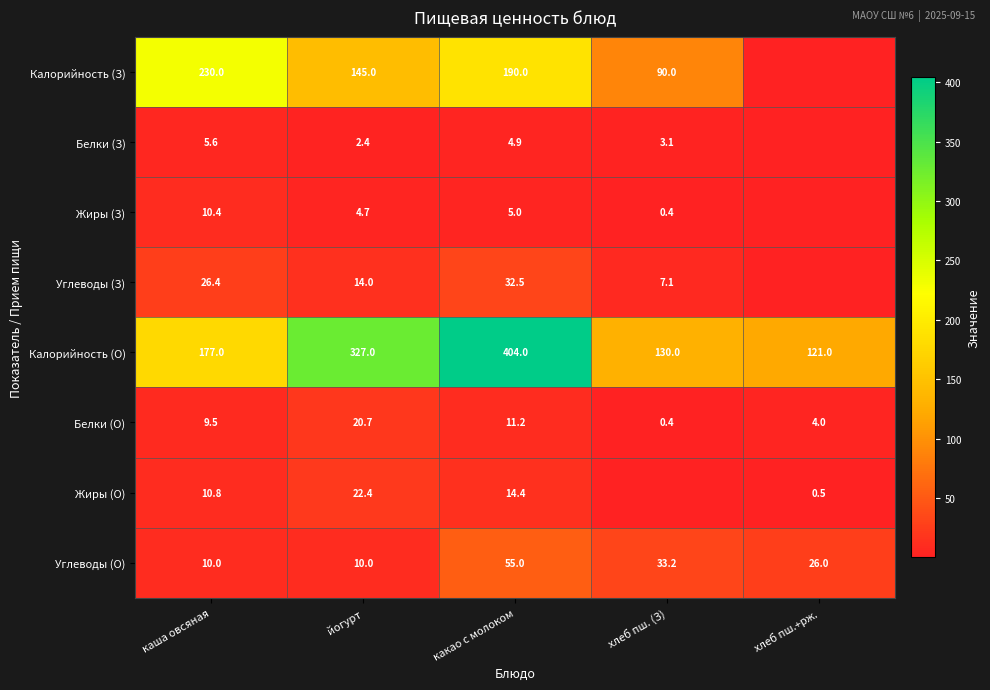

What is the sum of the Углеводы (З) values at каша овсяная and йогурт?

40.4